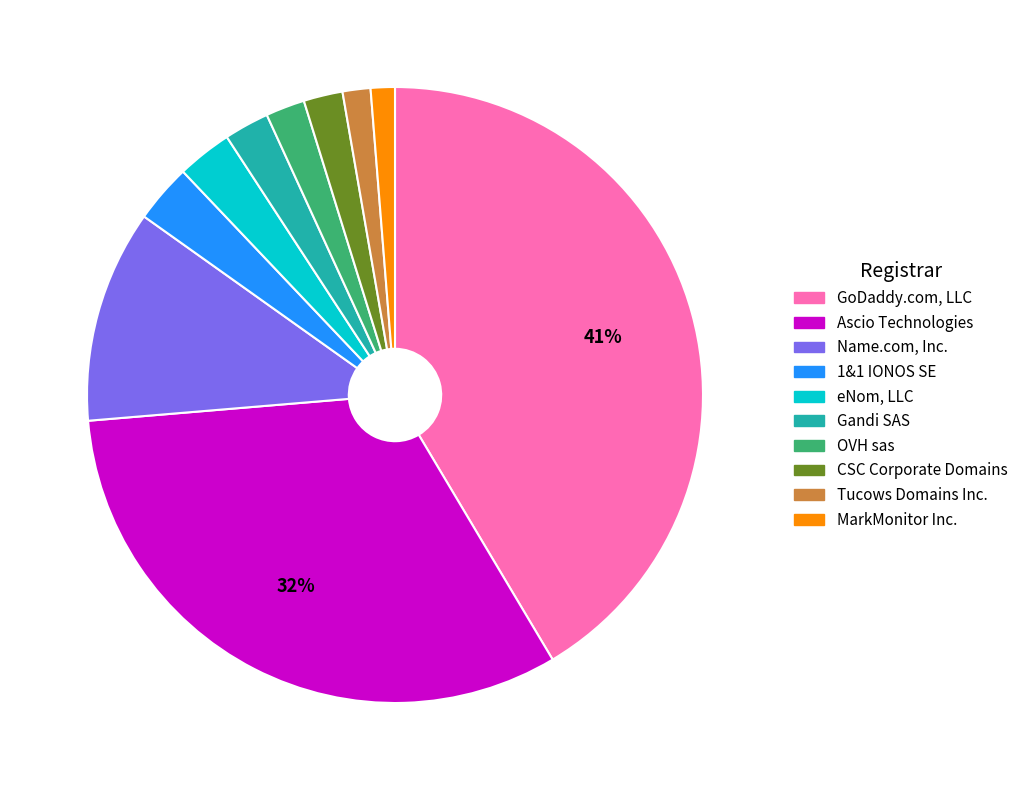

Is there any slice that represents more than half of the pie?

No